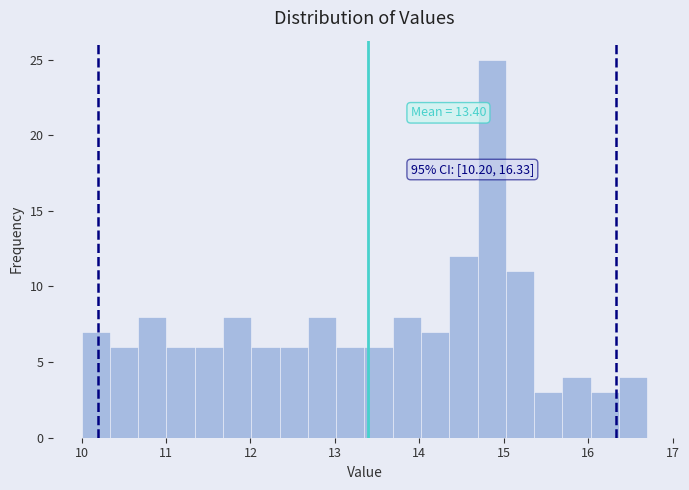

Around what value on the x-axis is the tallest bar? Give the approximate position of its centre, as read against the axis.

14.9